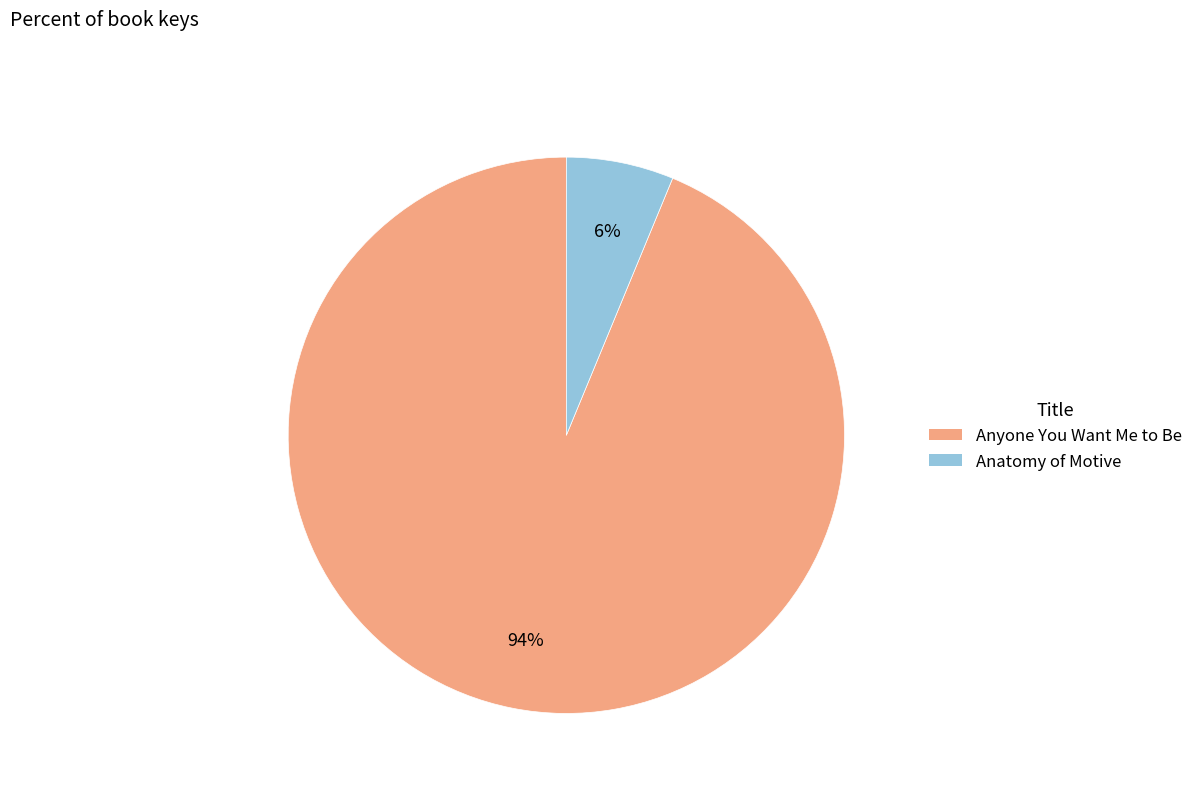

Which has a higher value, Anatomy of Motive or Anyone You Want Me to Be?

Anyone You Want Me to Be